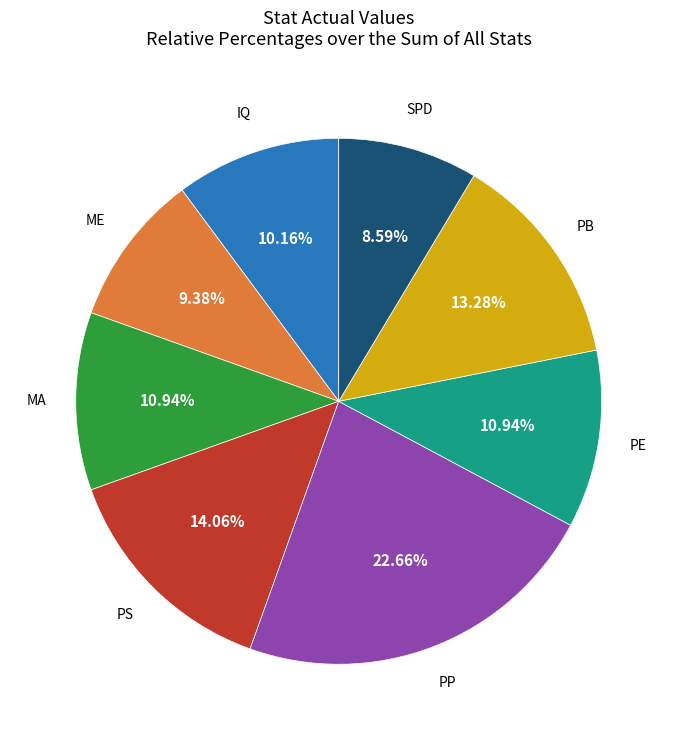

Does any single category account for the majority?

No